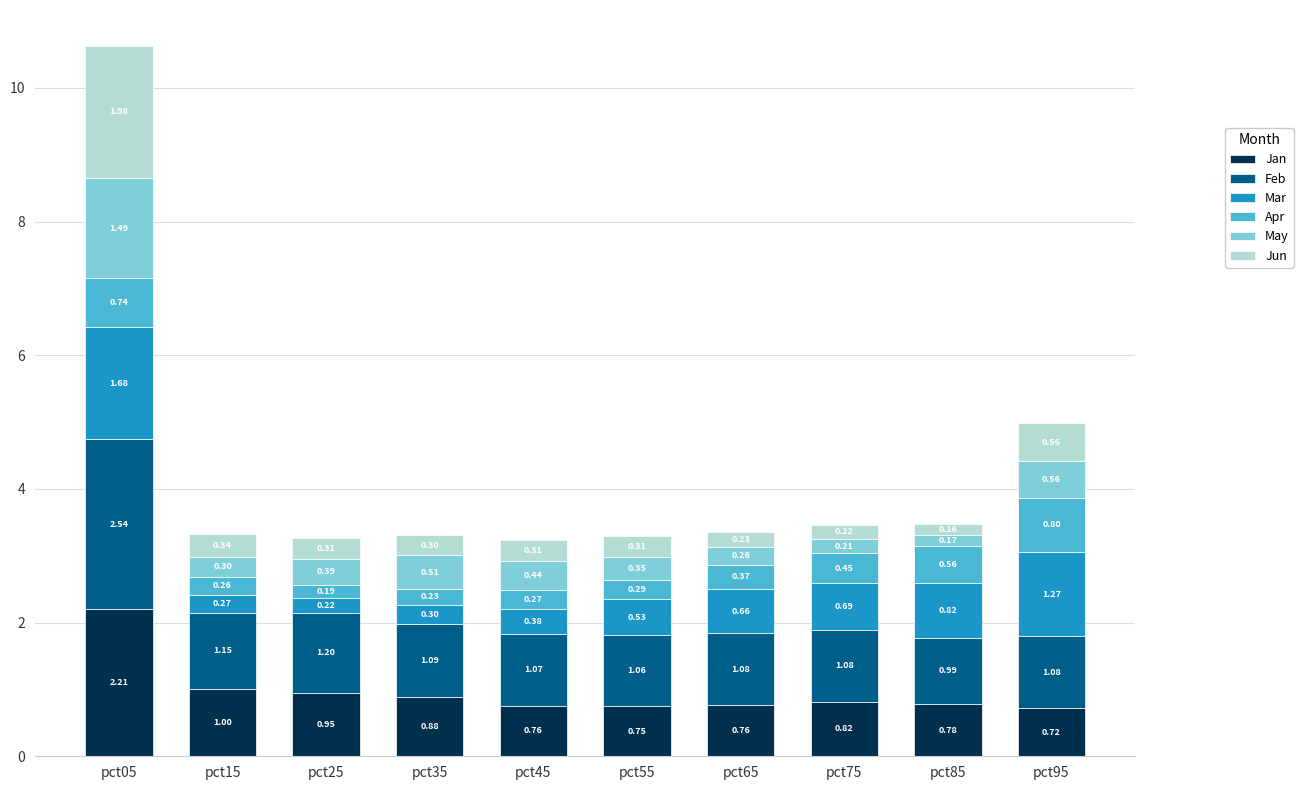

At which category is the sum across all series the highest?

pct05